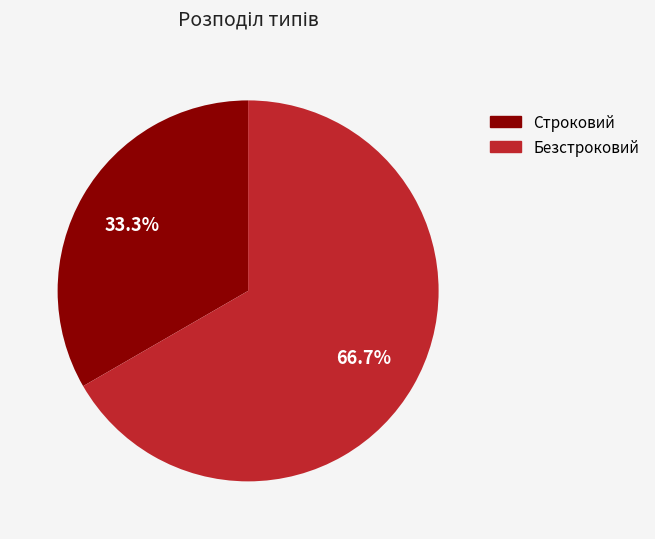

Combined, do Строковий and Безстроковий account for over 50%?

Yes